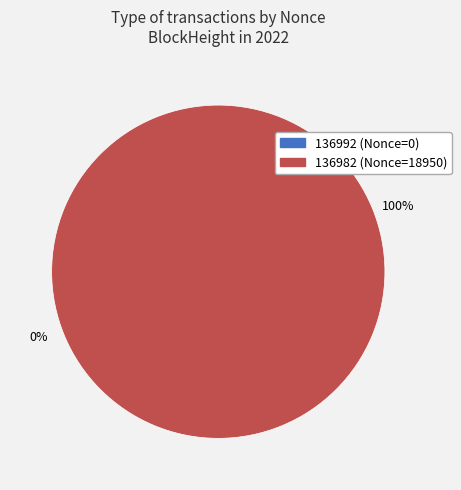

To the nearest percent, what is the difference between the largest and smallest slice percentages?

100%